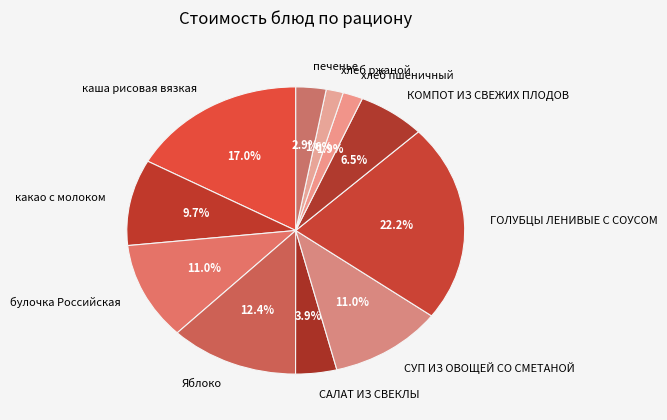

Is there any slice that represents more than half of the pie?

No